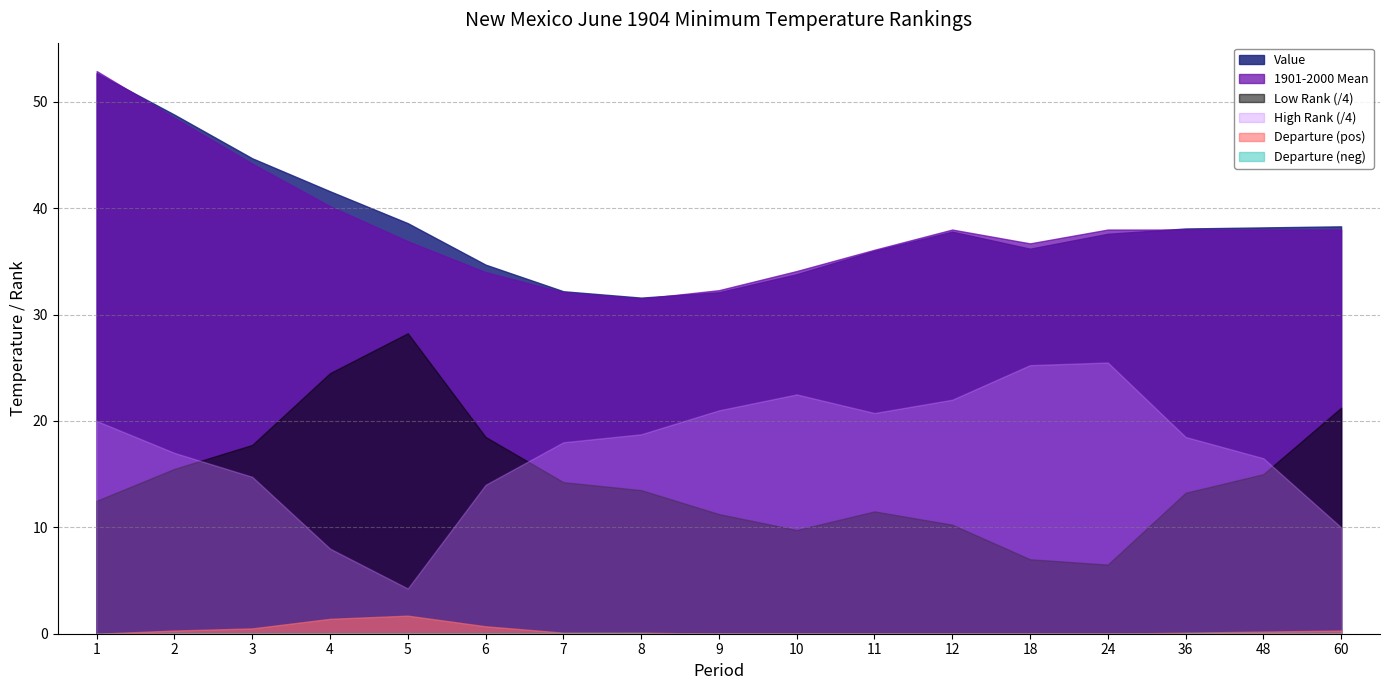

True or false: Value has more than 1 interior local peaks.

False